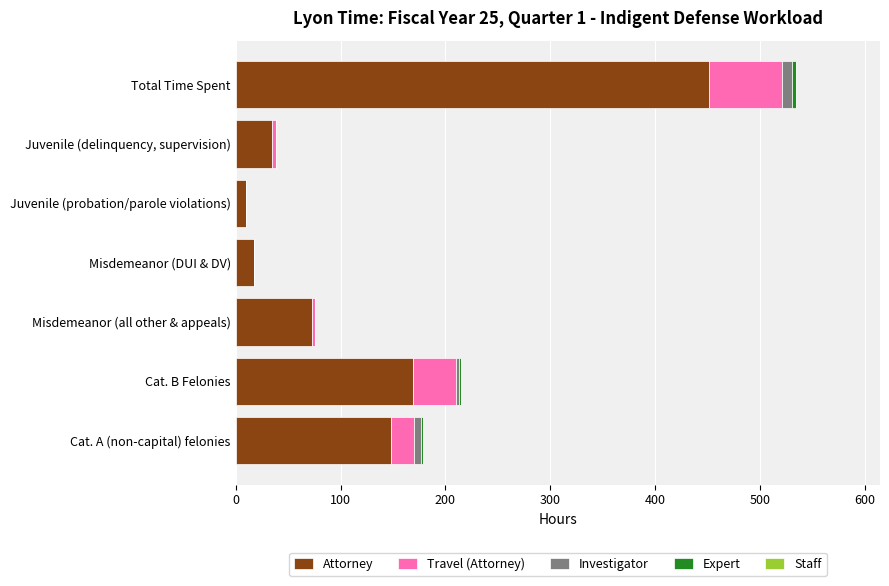

At which category is the sum across all series the highest?

Total Time Spent